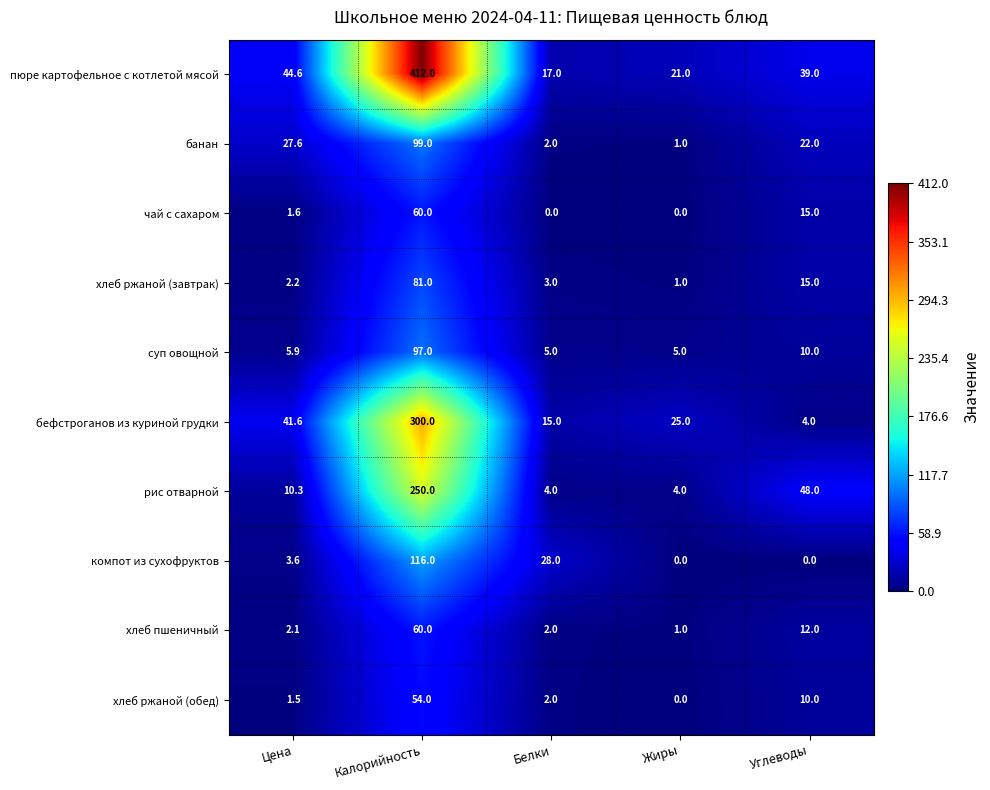

True or false: рис отварной has a value of 4.0 at Белки.

True